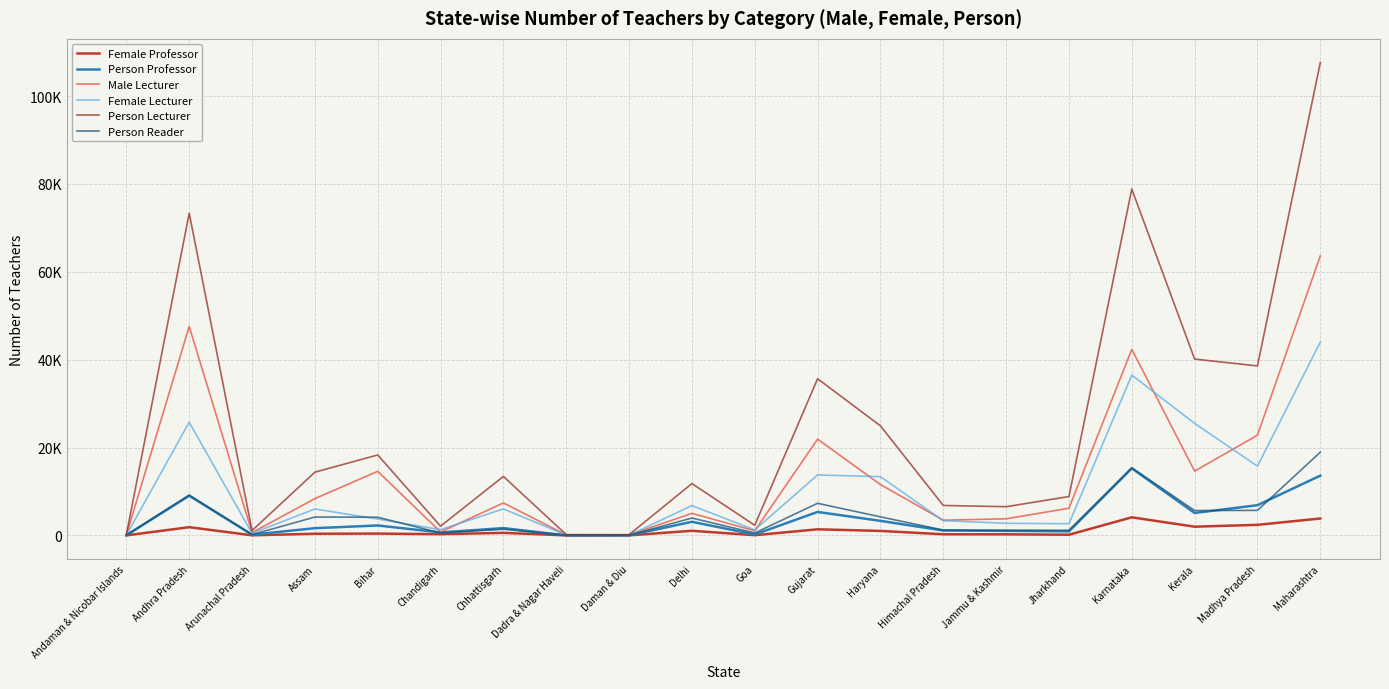

List the series in order of their peak value, lowest first.

Female Professor, Person Professor, Person Reader, Female Lecturer, Male Lecturer, Person Lecturer